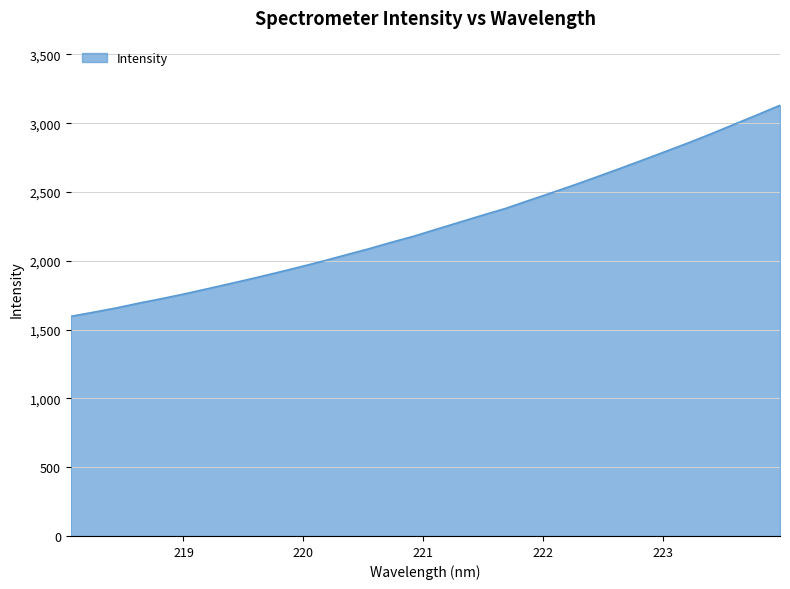

What is the difference between the second highest and minimum values?

1464.4